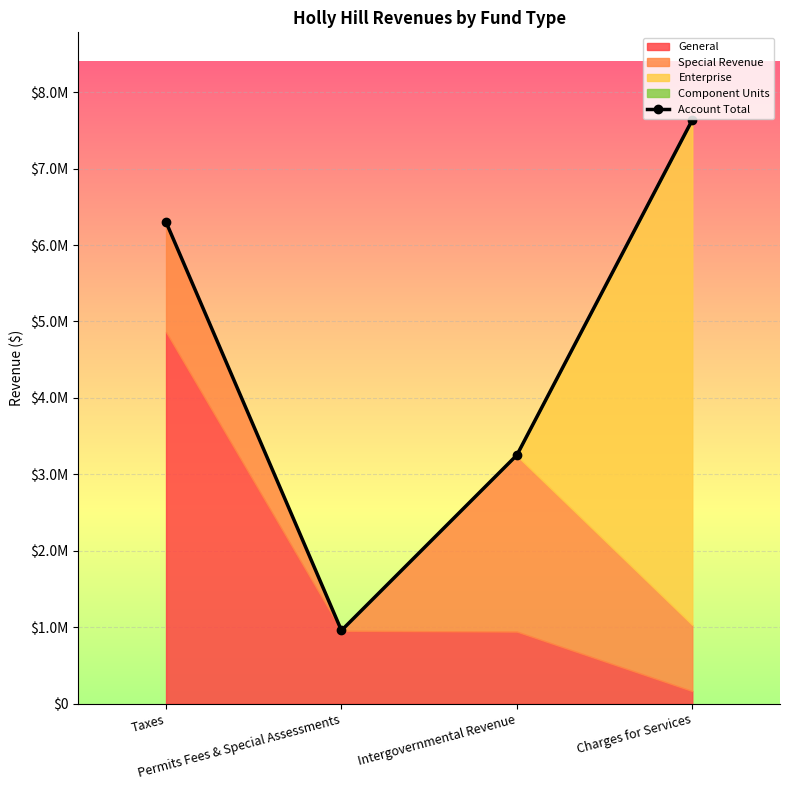

At which category does the chart reach its minimum across all series?

Permits Fees & Special Assessments